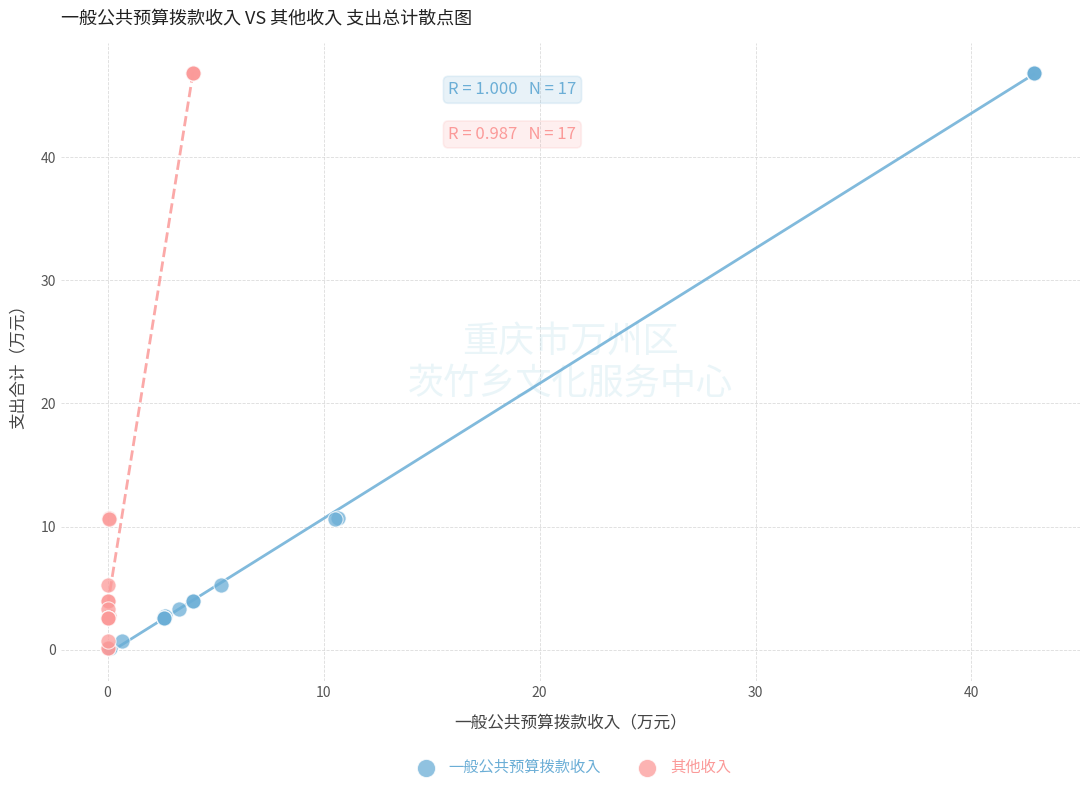

What are all the series names shown in the legend?

一般公共预算拨款收入, 其他收入